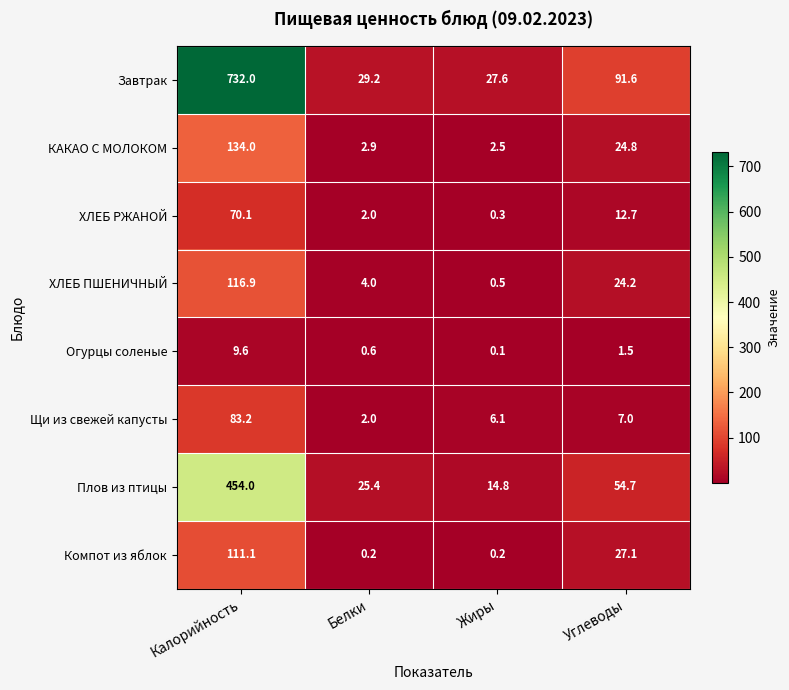

At which label is Огурцы соленые closest to 4?

Углеводы